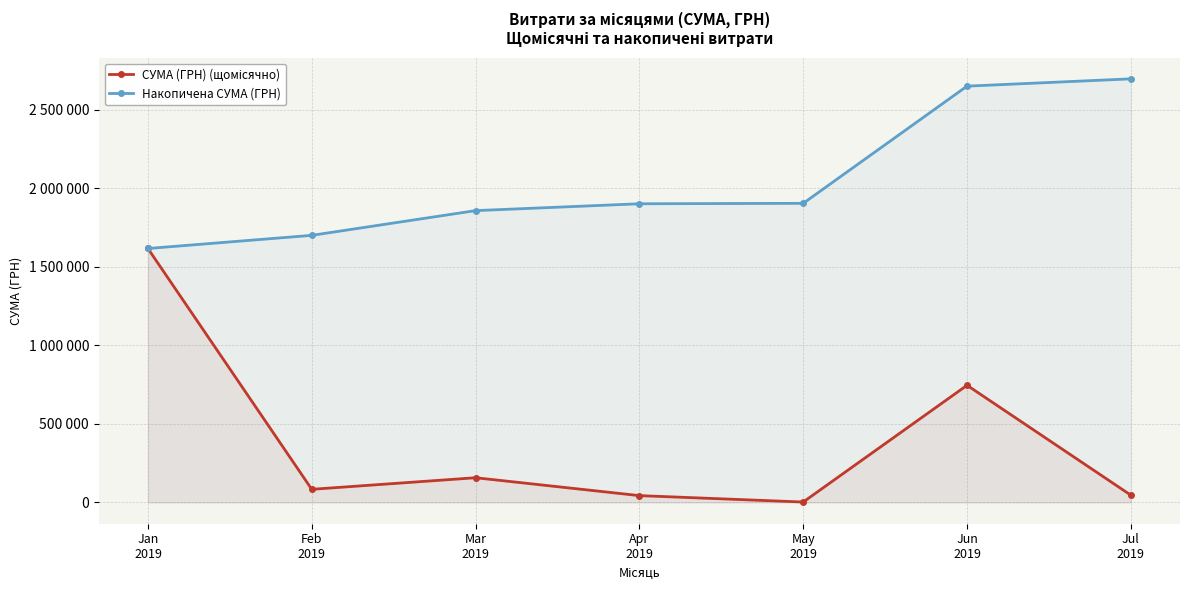

At which label does Накопичена СУМА (ГРН) first exceed 1902705?

Apr
2019